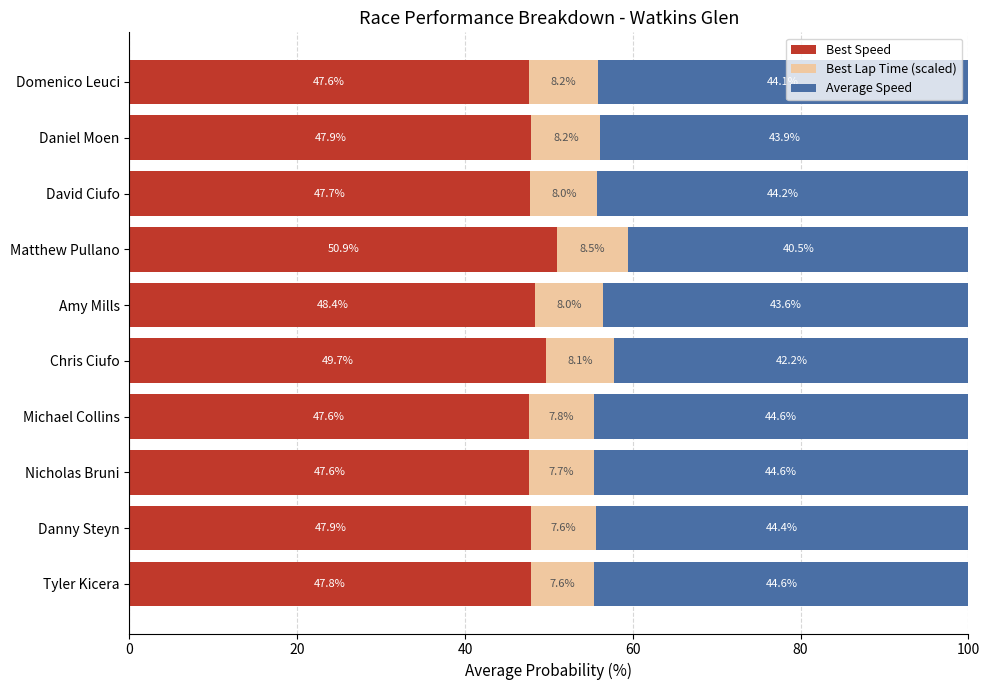

What is the lowest value of the Best Speed series?

47.6